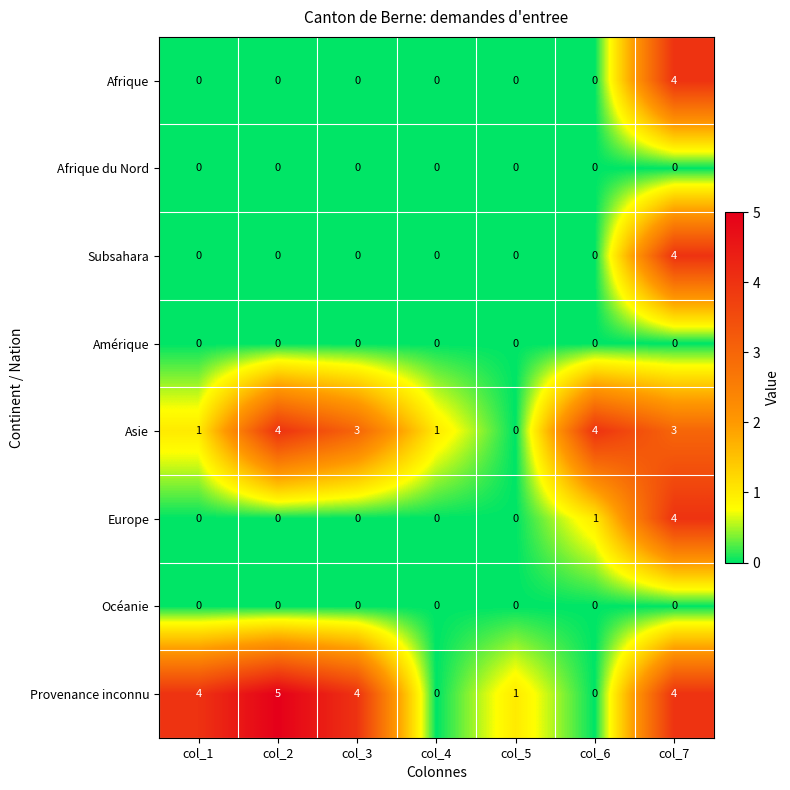

The value of Asie at col_2 is 6. True or false?

False